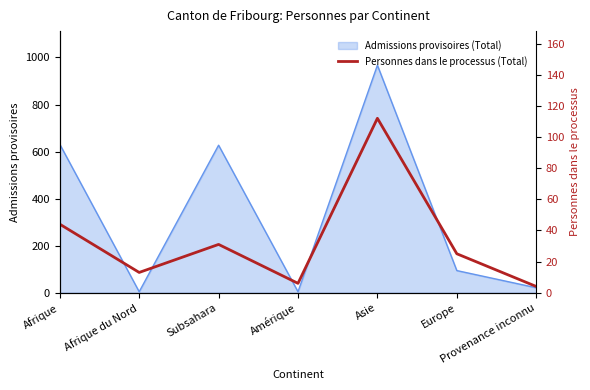

What is the change in value from Amérique to Asie?

+106